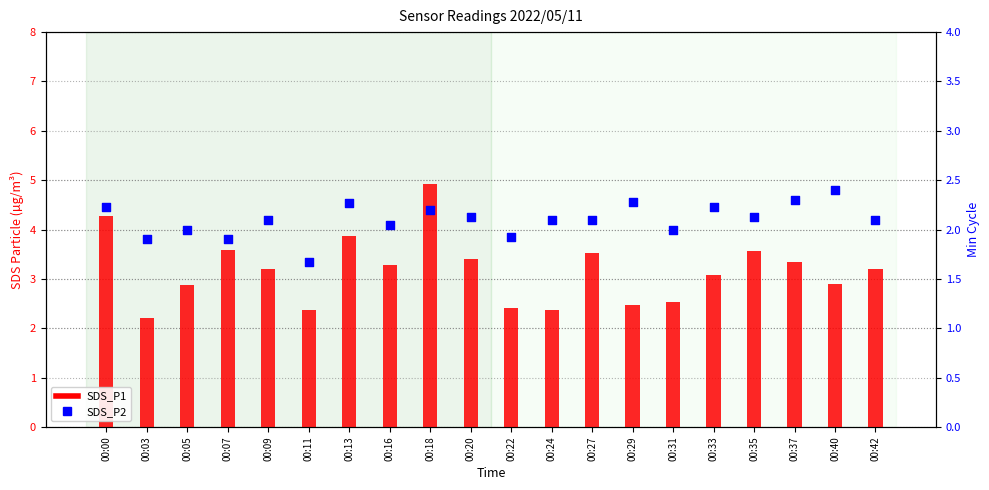

What is the total value across all series at 00:16?

5.3